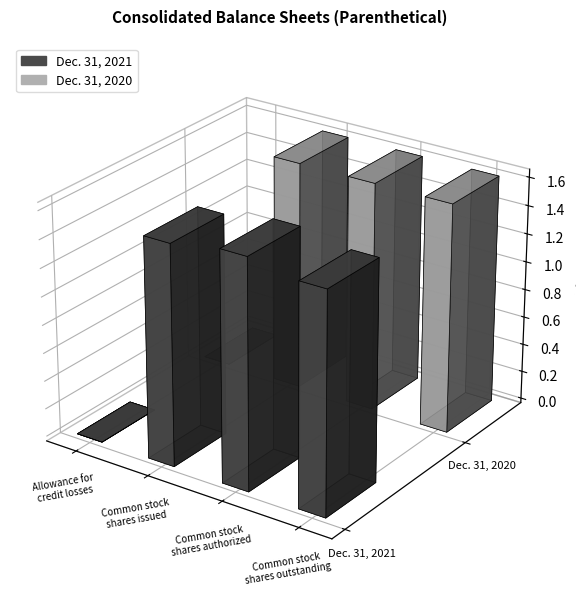

Reading right to left, list all the values displayed in this chart.

Dec. 31, 2021: 156079000	162269000	156079000	12138
Dec. 31, 2020: 162269000	162269000	162269000	11471